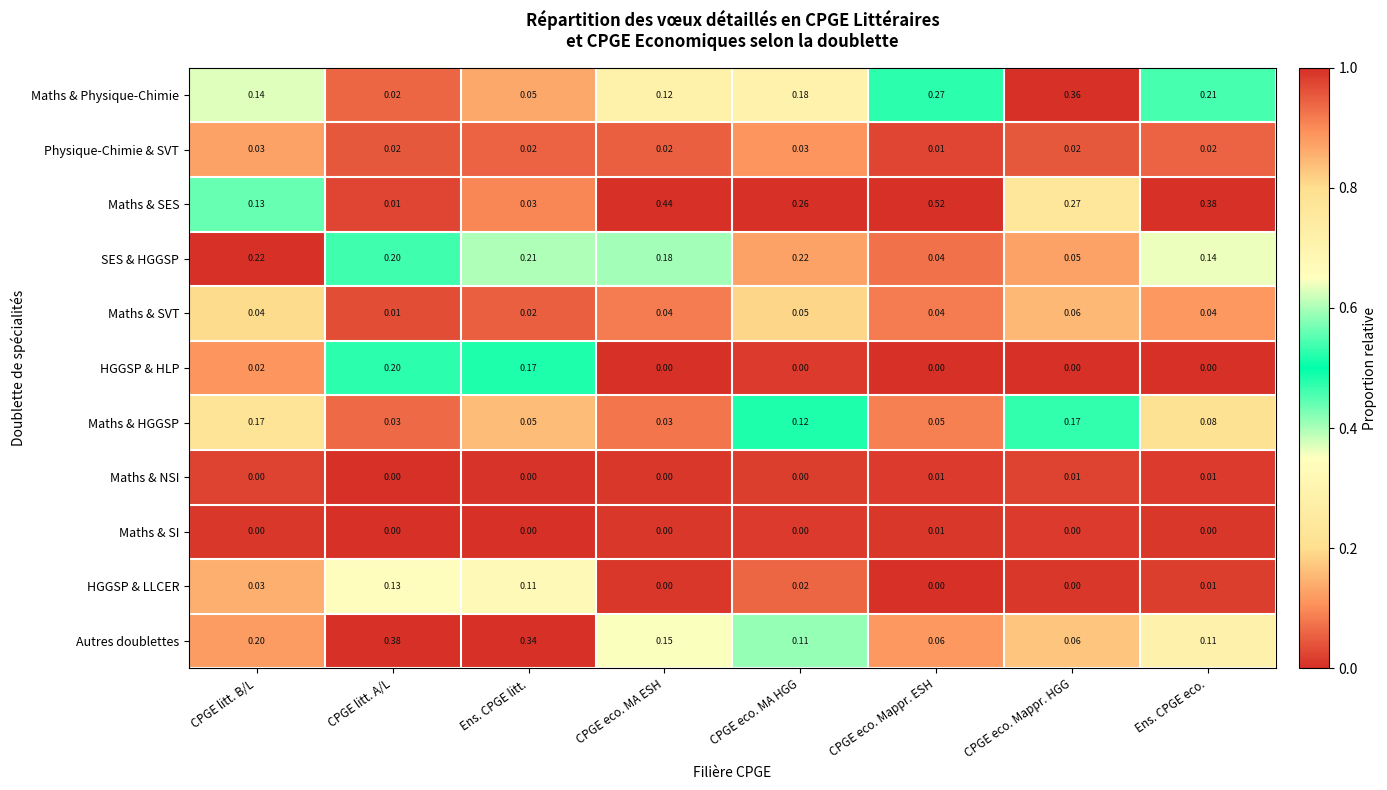

Where is SES & HGGSP nearest to the value 0?

CPGE eco. Mappr. ESH